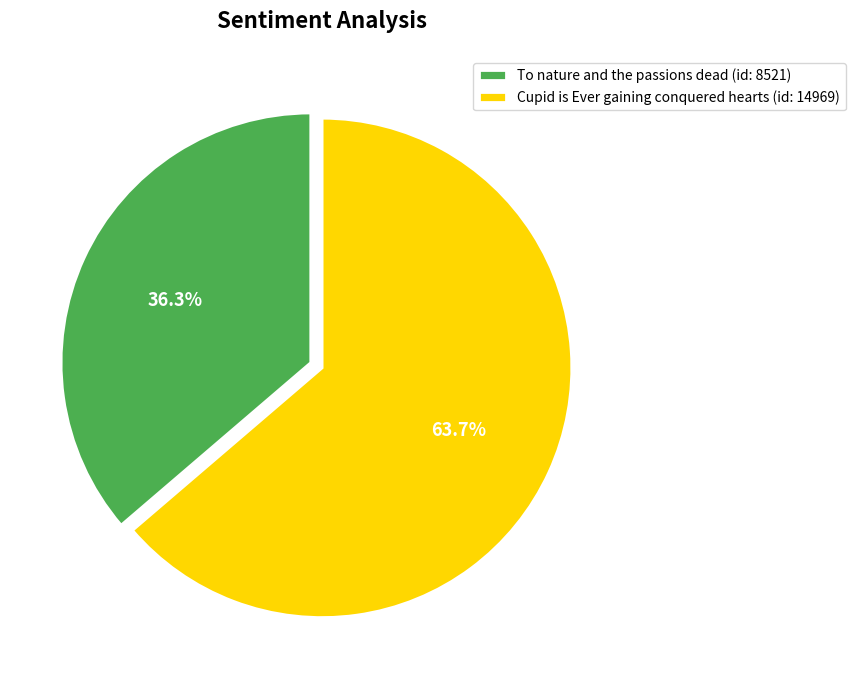

Which slice is the smallest?

To nature and the passions dead